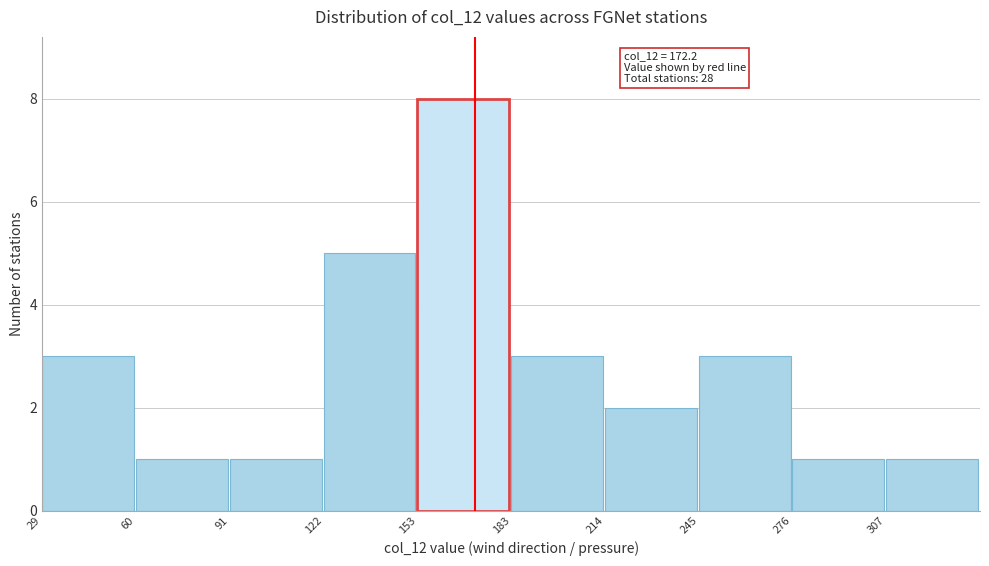

Which range on the x-axis has the tallest bar?

155 to 185